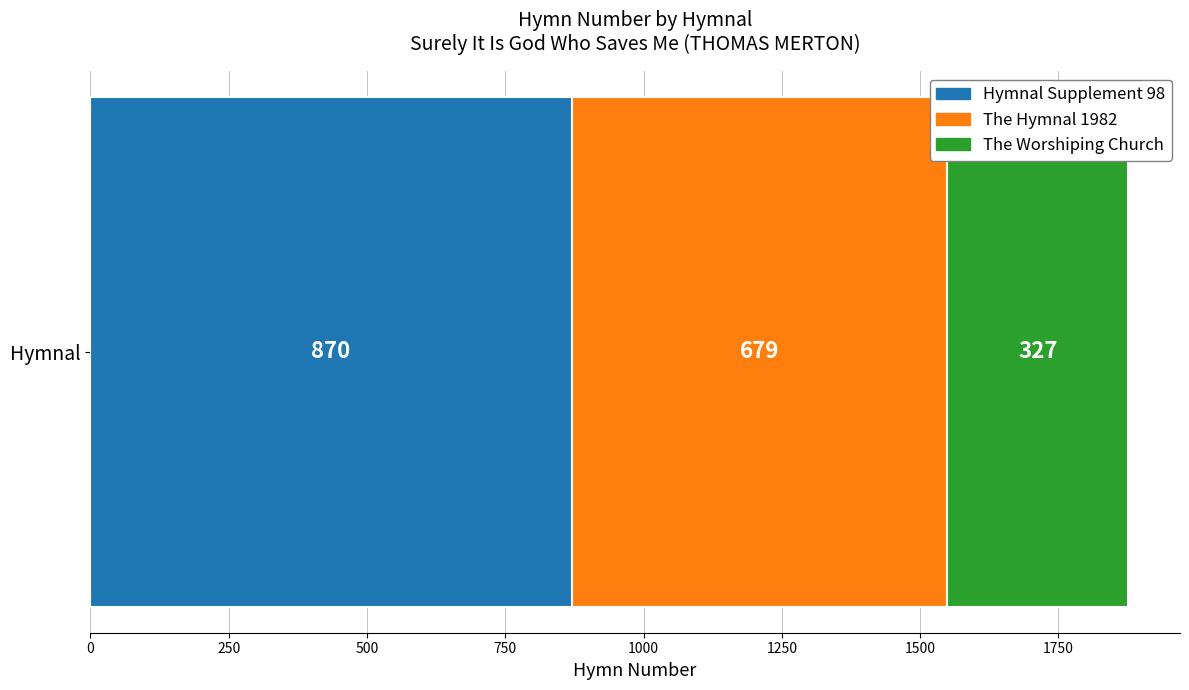

List the labels in order of Hymnal Supplement 98 value, smallest first.

Hymnal